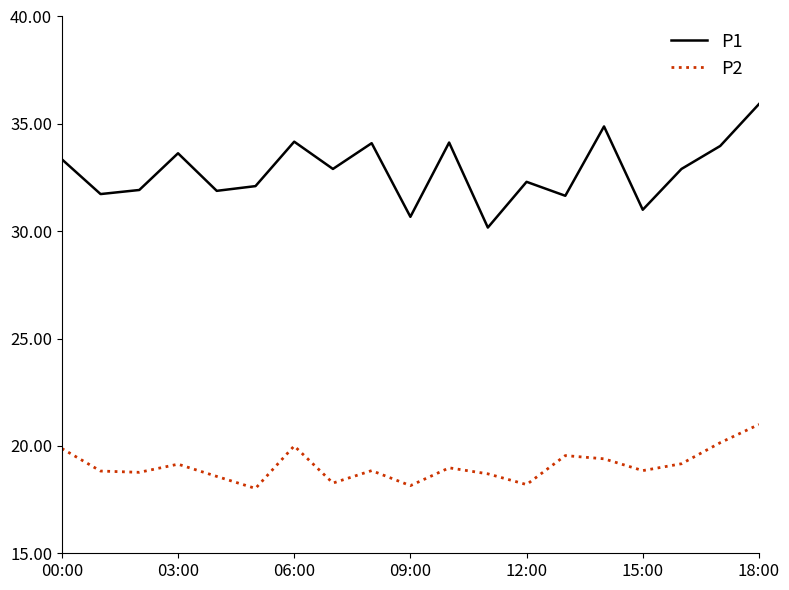

List the series in order of their overall mean, lowest first.

P2, P1